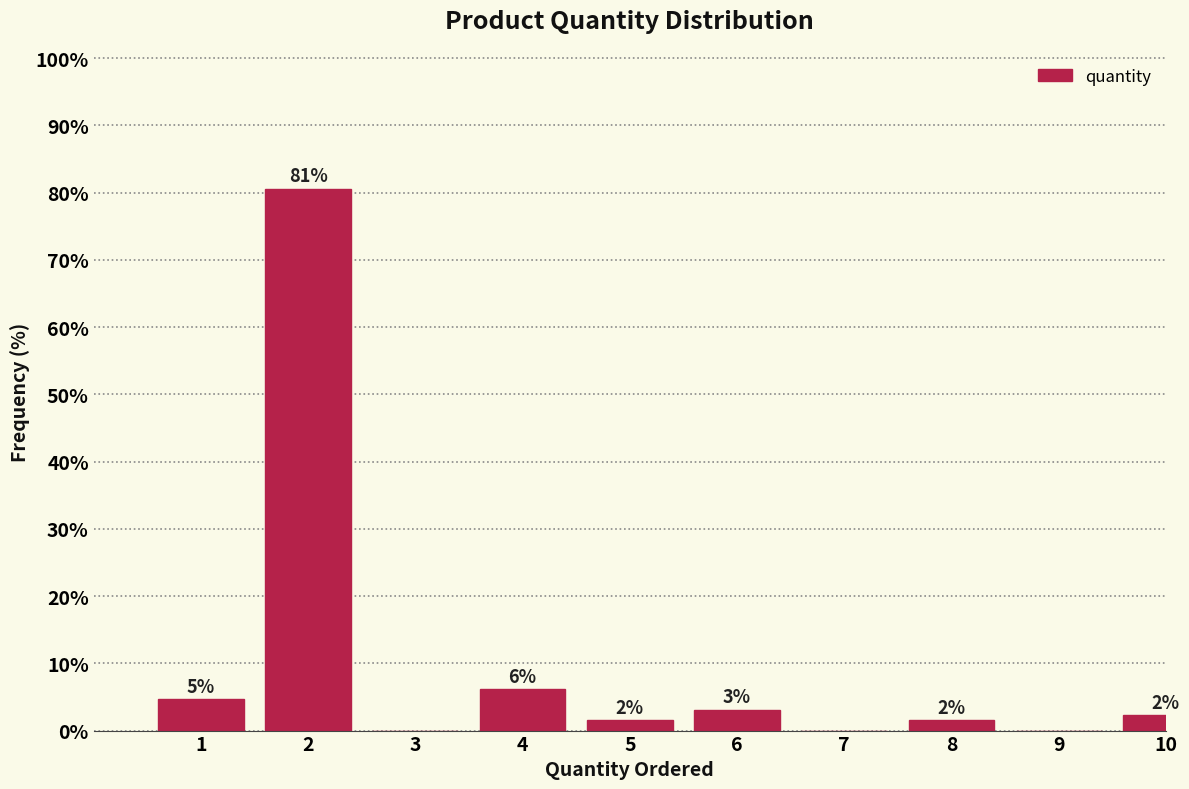

Are the bars horizontal?

No